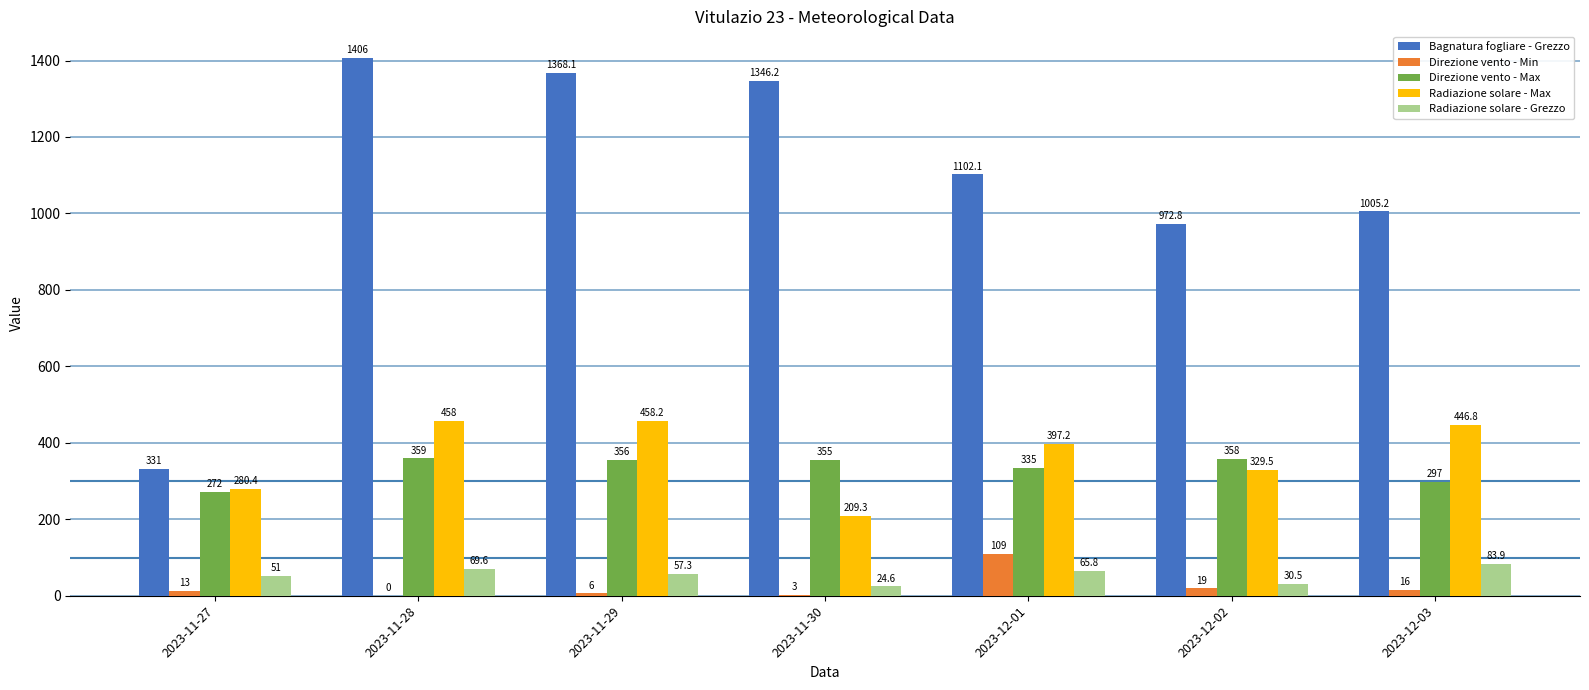

At which category is the sum across all series the highest?

2023-11-28